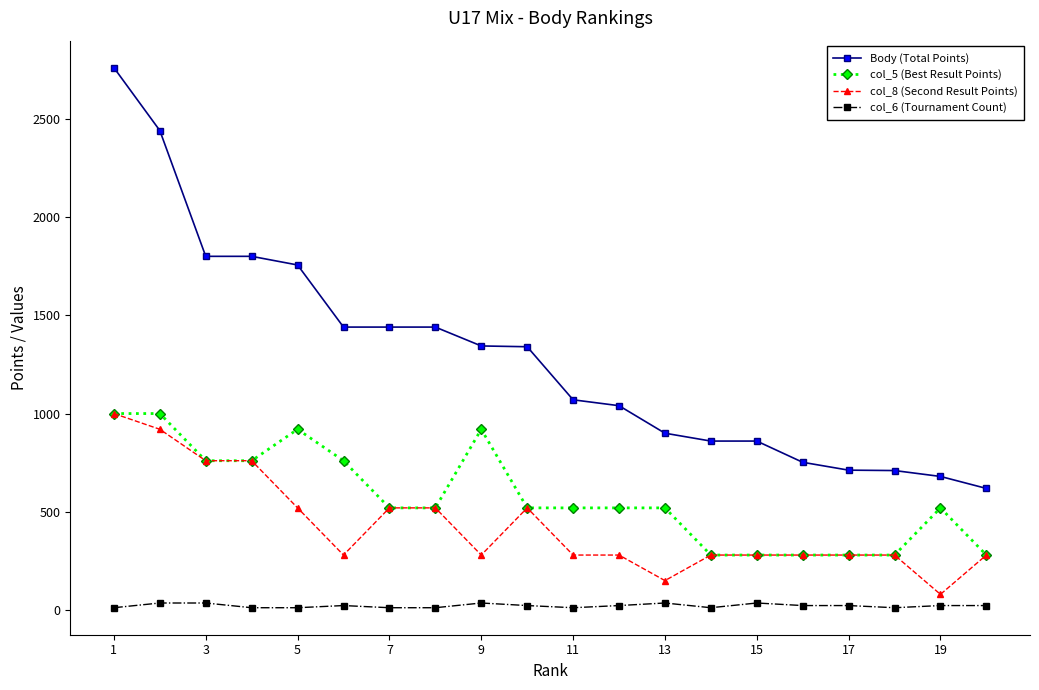

True or false: Body (Total Points) and col_5 (Best Result Points) cross at least once.

False